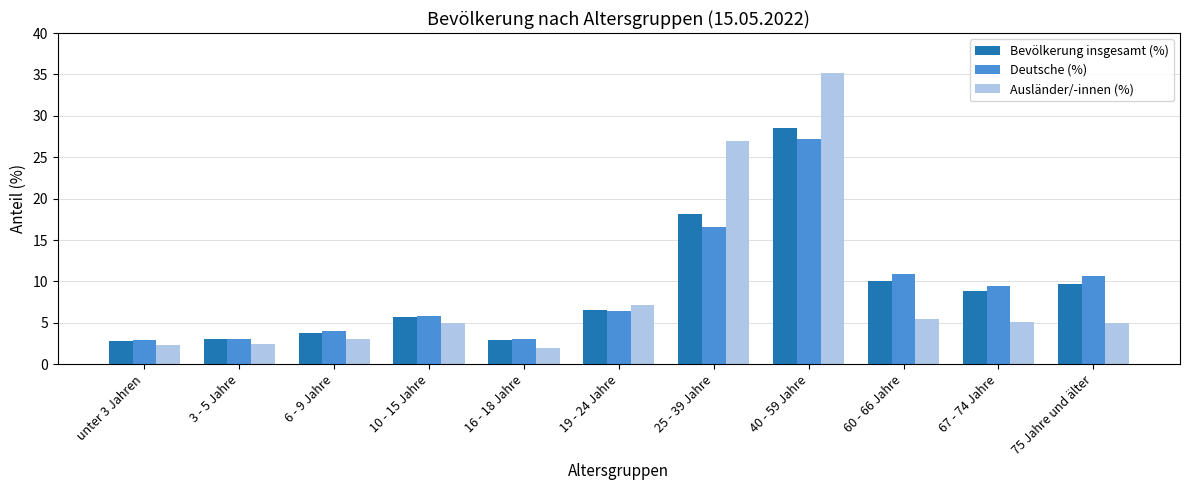

At which category does the chart reach its peak across all series?

40 - 59 Jahre